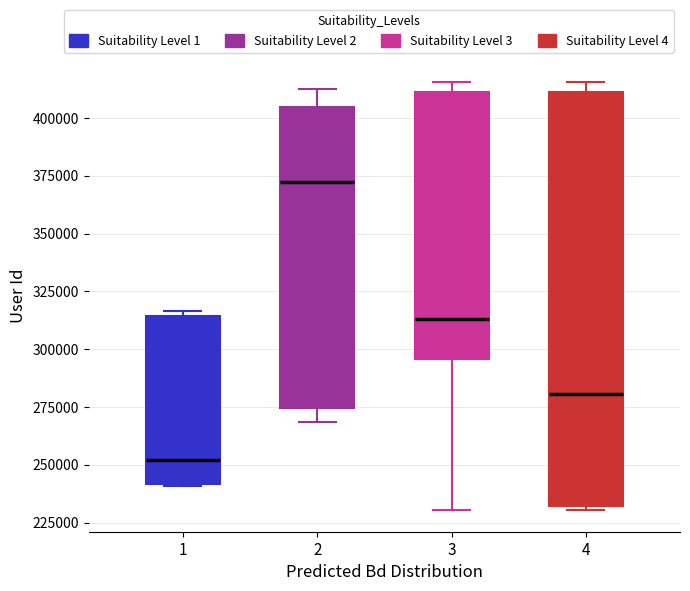

Where does the median line of the box at x = 1 sit on the y-axis? The values are not printed on the chart, so give them approximately, as read against the axis.

250000